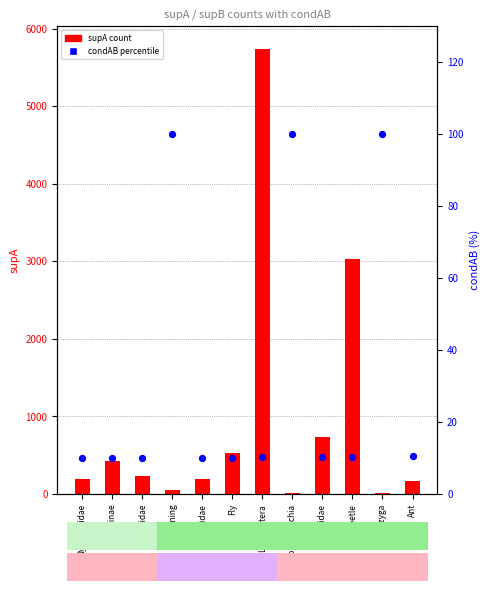

What are all the series names shown in the legend?

supA (count), condAB (percentile %)